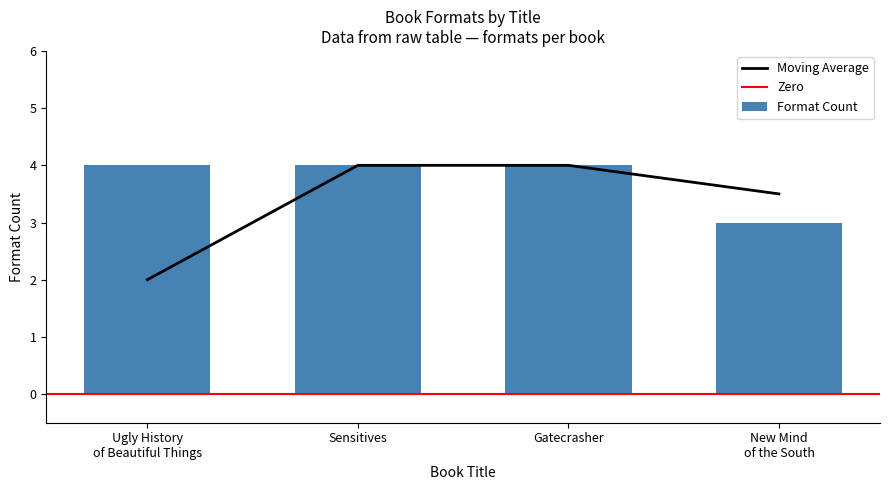

Reading left to right, extract all data points from this chart.

4	4	4	3